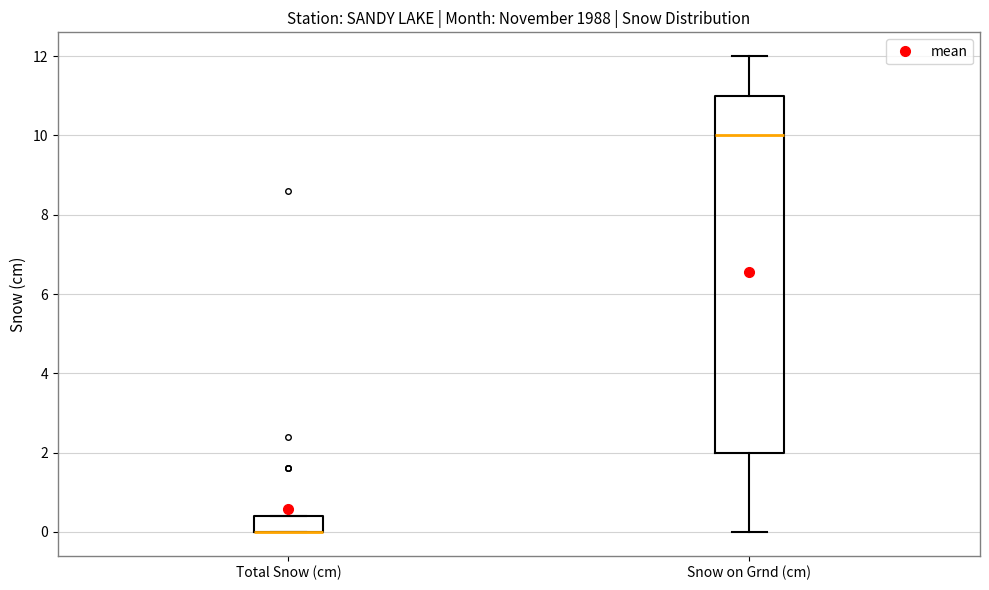

Reading left to right, read every box against the y-axis: the position of its median line, the range the box covers, and the ends of its whiskers. The values are not printed on the chart, so give them approximately, as read against the axis.

Total Snow (cm): median 0.0 (drawn on the box's lower edge), box 0.0 to 0.4, whiskers 0.0 to 0.4
Snow on Grnd (cm): median 10.0, box 2.0 to 11.0, whiskers 0.0 to 12.0